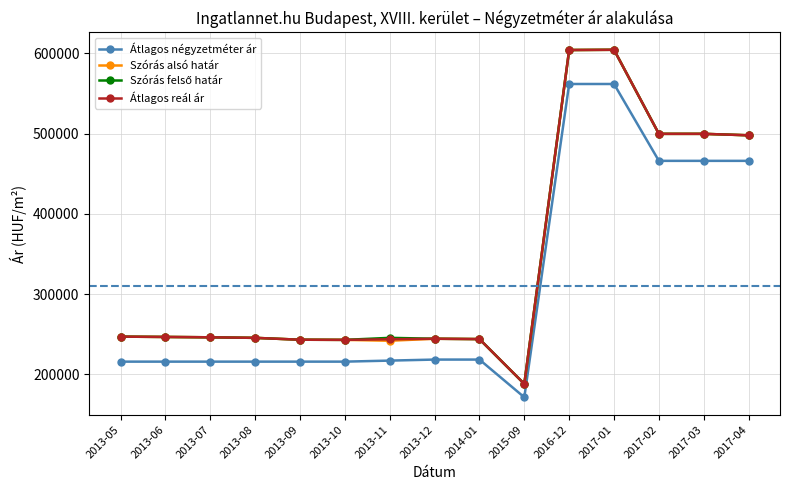

Read the Szórás alsó határ value at 2013-10.

242956